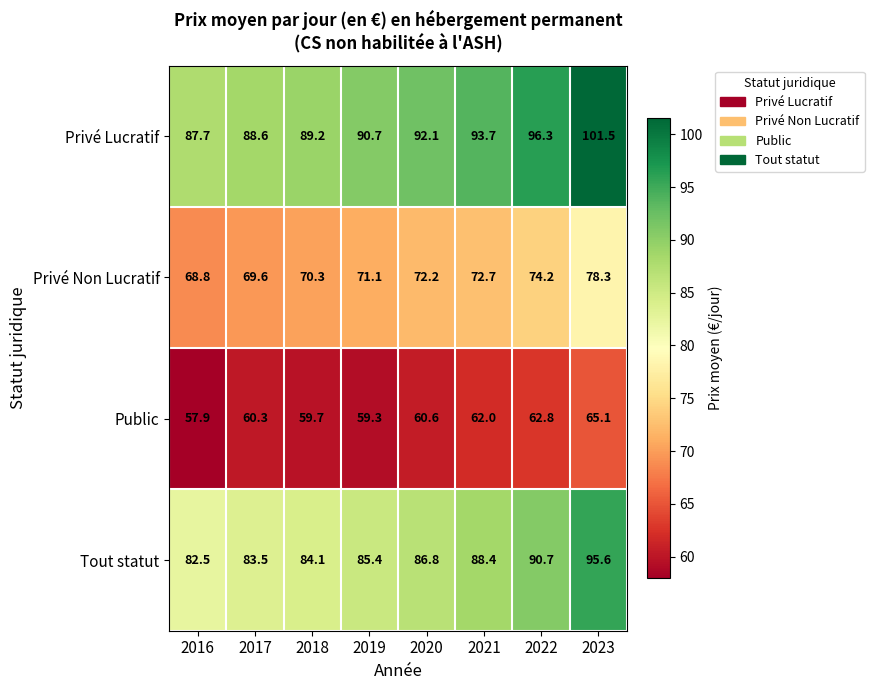

Where is Tout statut nearest to the value 89?

2021